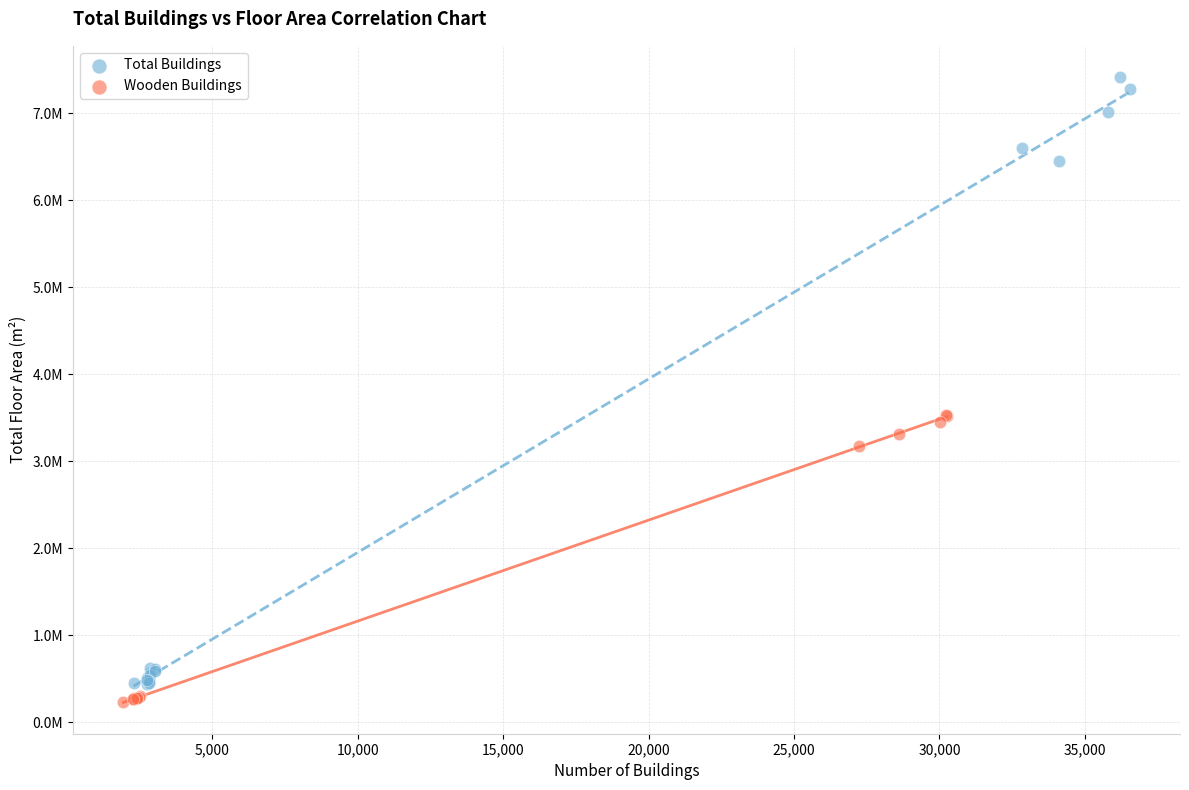

What are all the series names shown in the legend?

Total Buildings, Wooden Buildings